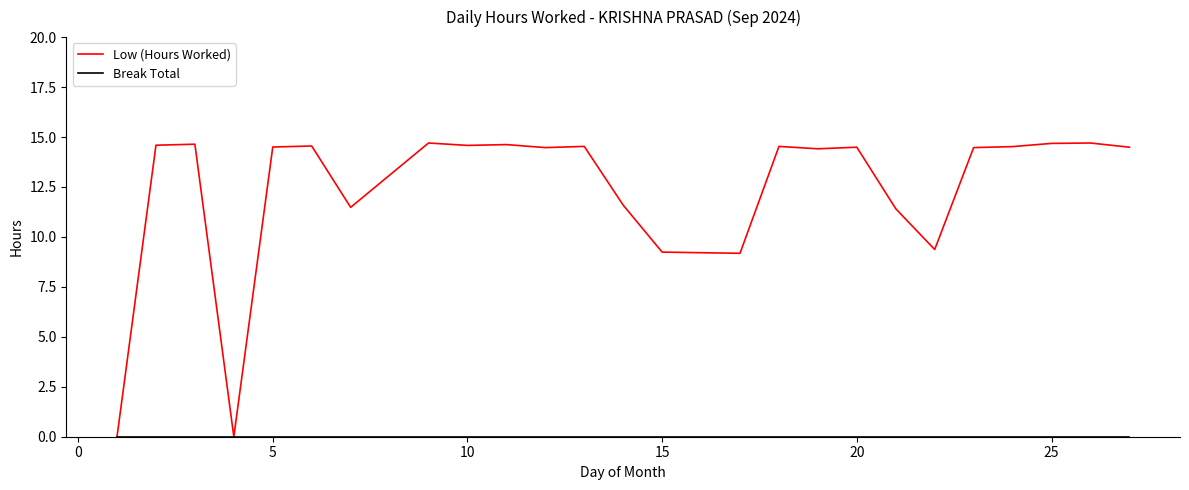

What is the greatest value displayed?

14.7